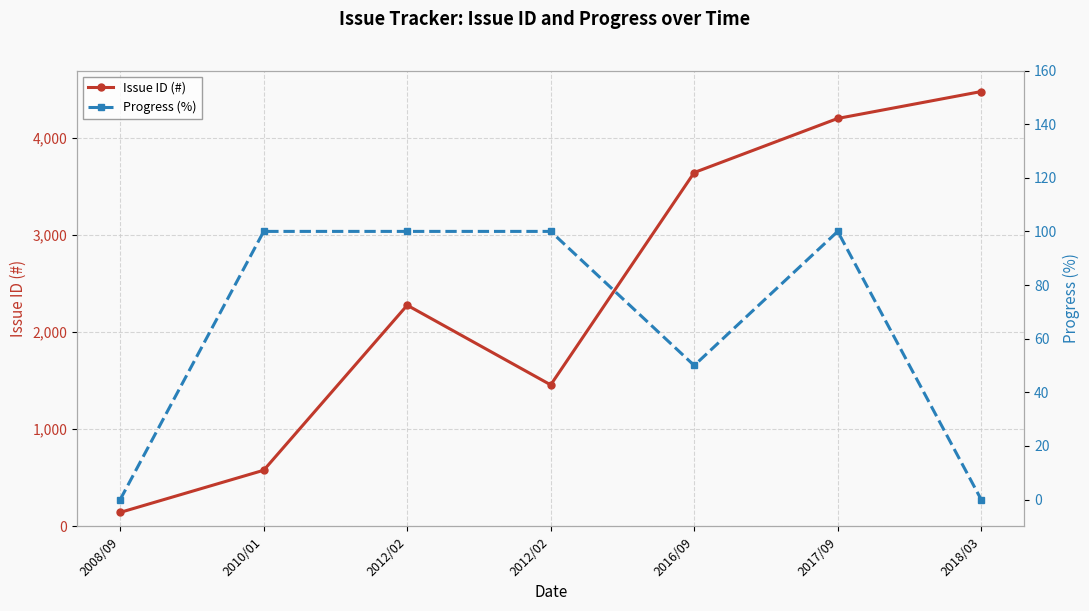

True or false: Progress (%) has more than 1 interior local peaks.

False